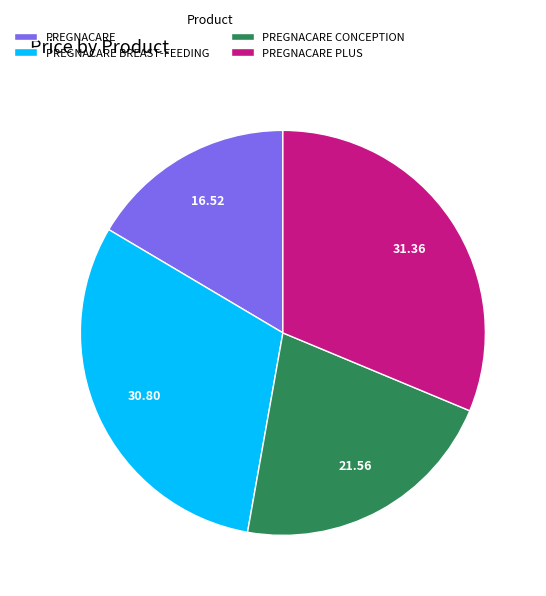

Is the sum of PREGNACARE CONCEPTION and PREGNACARE greater than half?

No